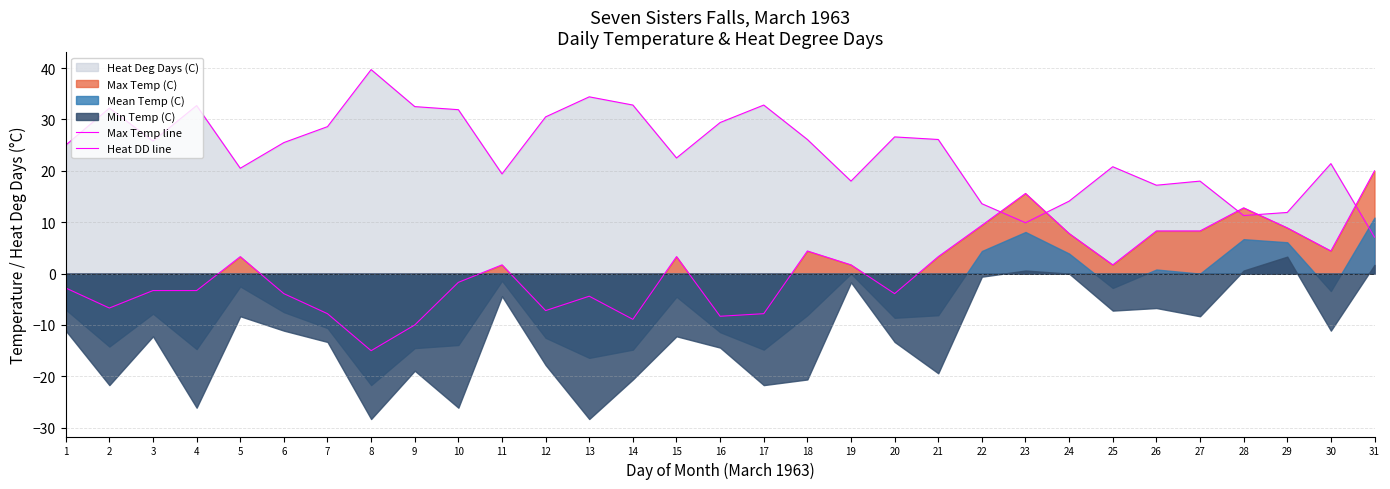

Where do Heat DD line and Max Temp line first cross each other?

22 and 23